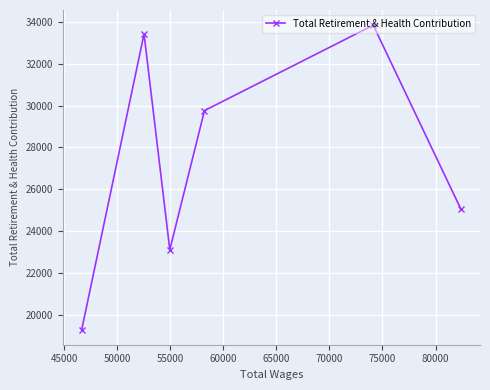

How many lines are shown in the chart?

1